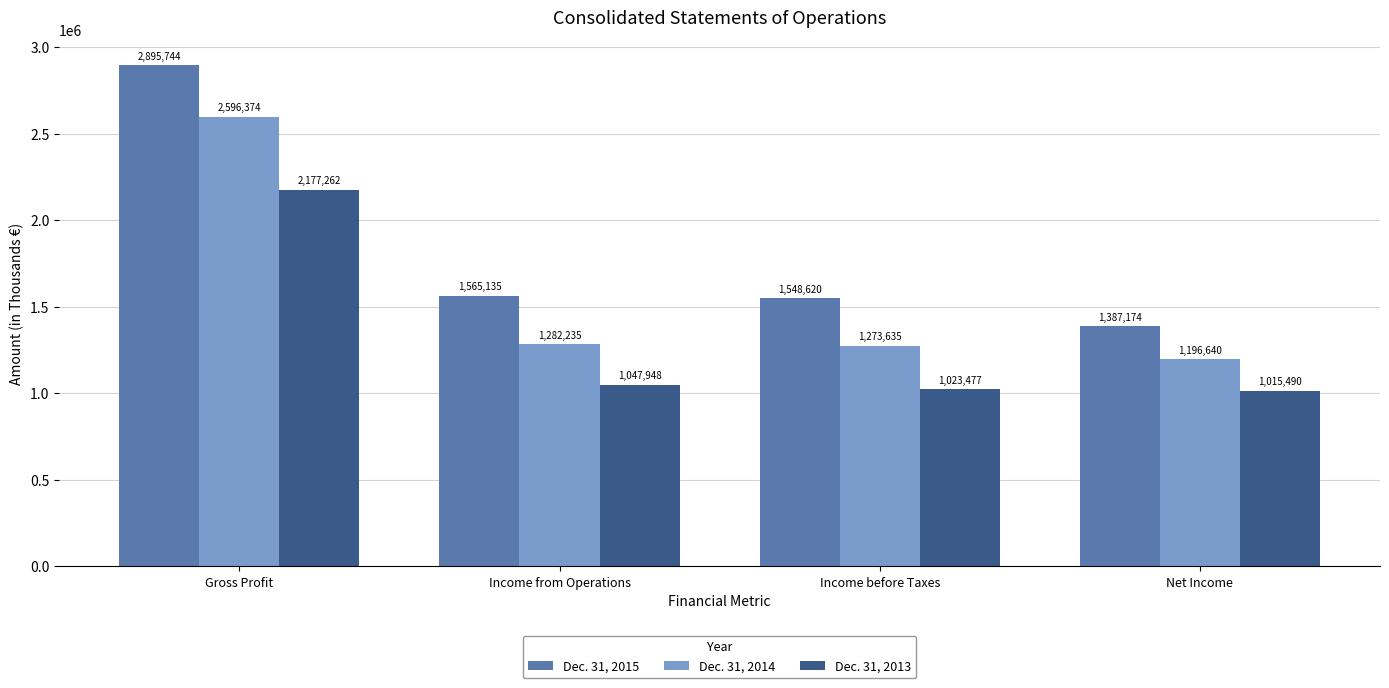

Reading left to right, transcribe all the data shown in this chart.

Dec. 31, 2015: 2895744	1565135	1548620	1387174
Dec. 31, 2014: 2596374	1282235	1273635	1196640
Dec. 31, 2013: 2177262	1047948	1023477	1015490